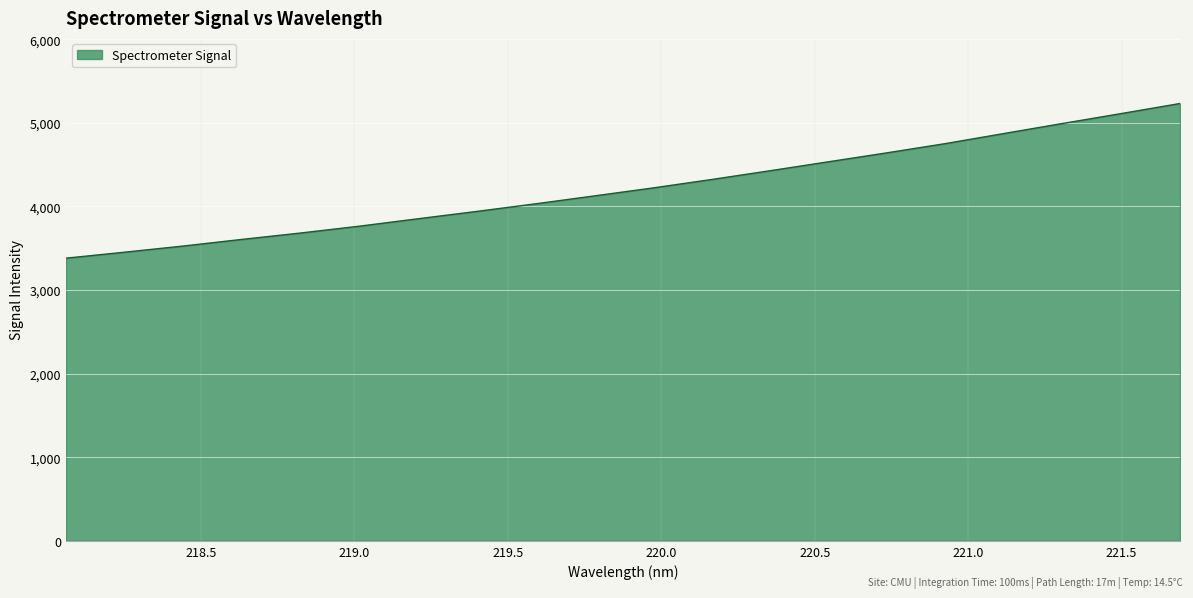

What is the smallest value displayed?

3381.0